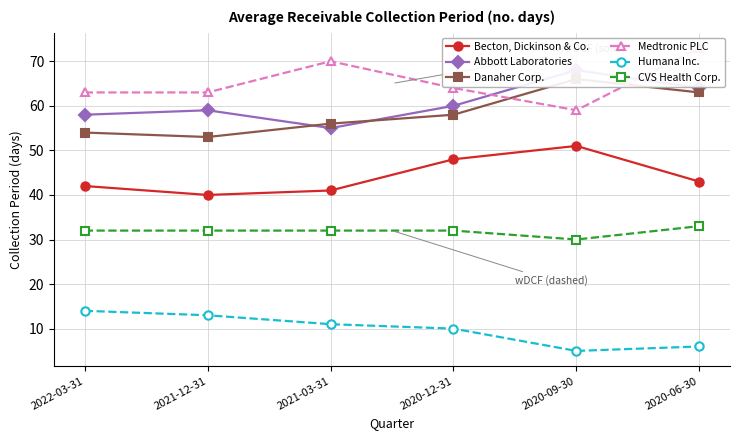

How many interior local peaks does the Becton, Dickinson & Co. series have?

1